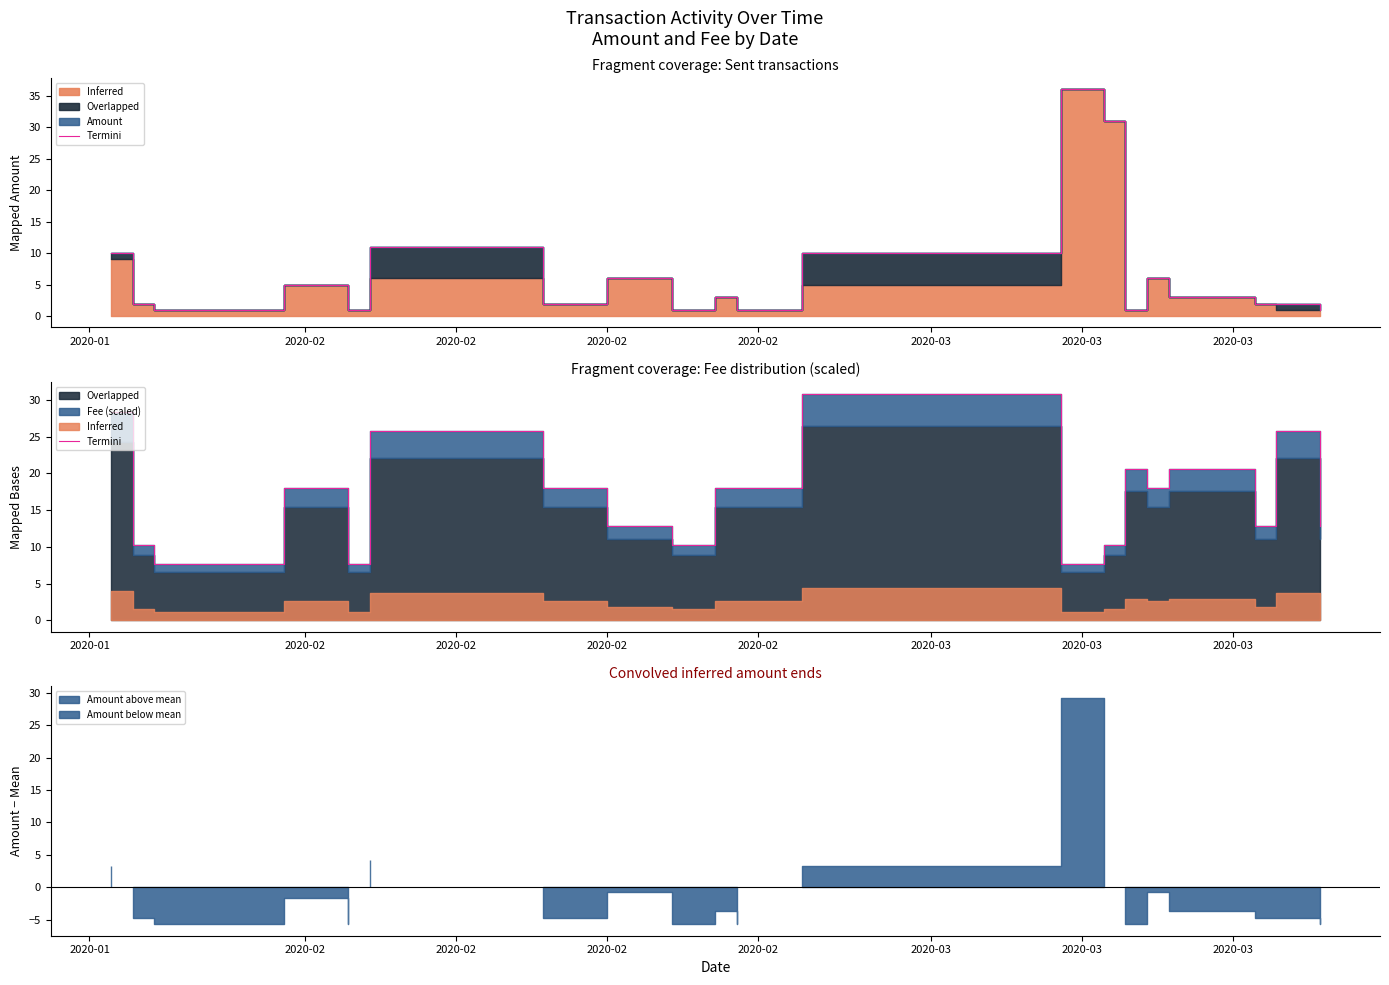

What is the ratio of the value at 2020-02 to the value at 2020-03?

0.4